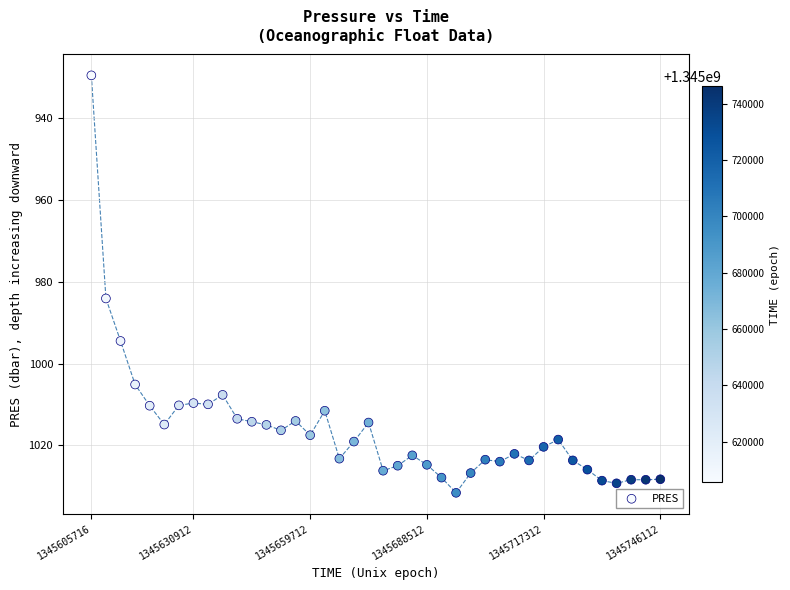

What is the range of X values (max minus min)?

140396.0